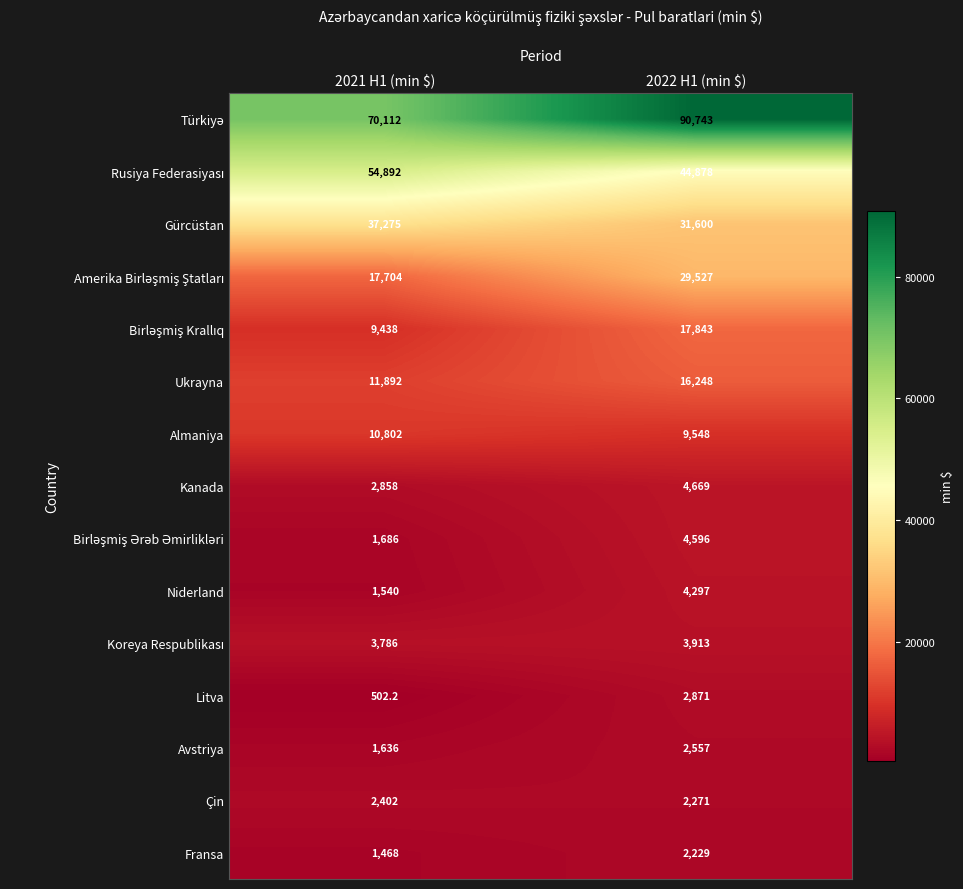

What is the difference between the highest and lowest values at 2021 H1 (min $)?

69609.8